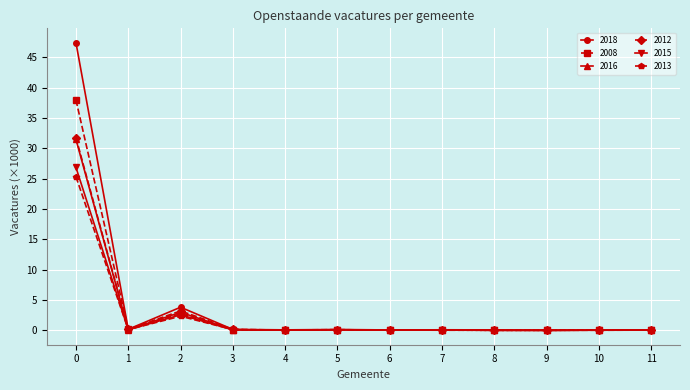

Which series has the largest range (max minus min)?

2018